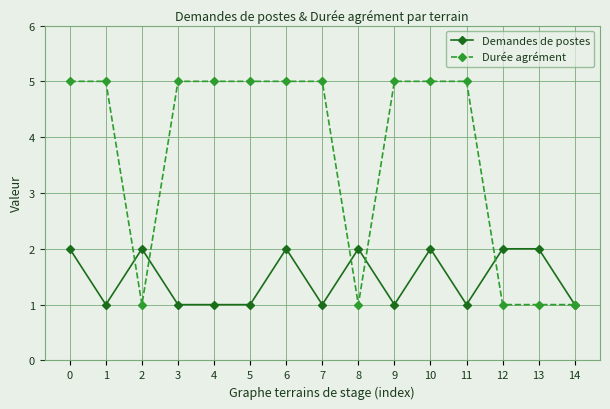

The value of Durée agrément at 5 is 8. True or false?

False